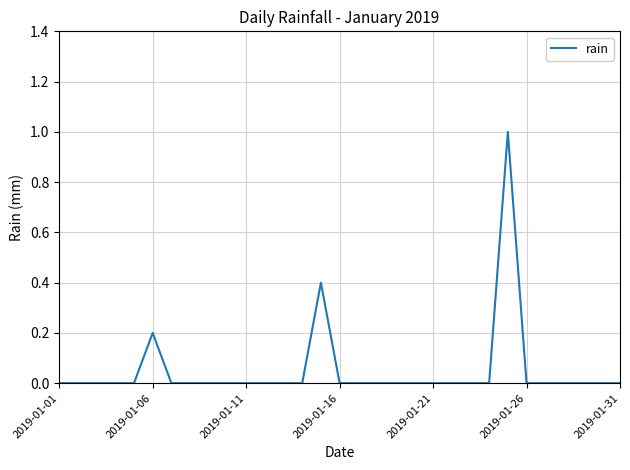

The chart shows a value of 0.0 at 2019-01-31. True or false?

True